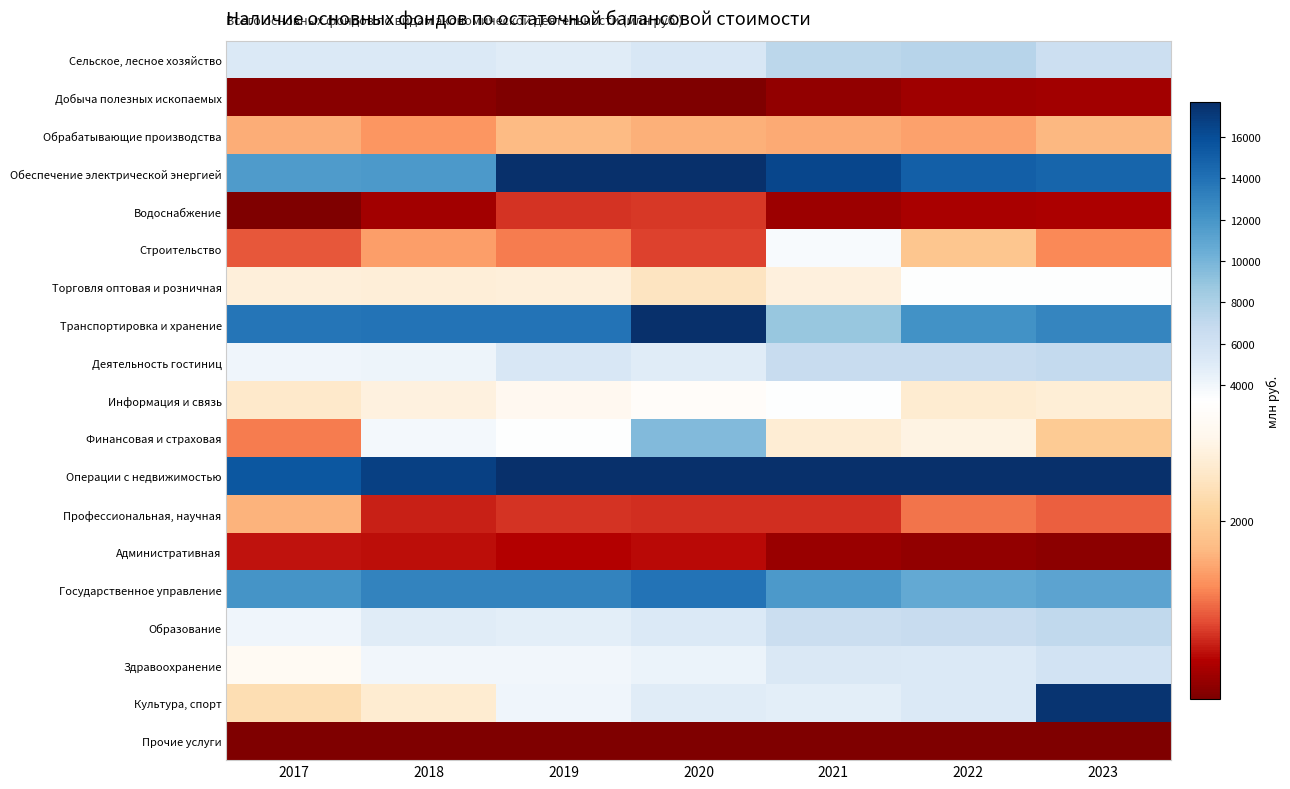

Rank the series by their maximum value, from highest to lowest.

Операции с недвижимостью, Транспортировка и хранение, Обеспечение электрической энергией, Культура, спорт, Государственное управление, Финансовая и страховая, Сельское, лесное хозяйство, Образование, Деятельность гостиниц, Здравоохранение, Строительство, Информация и связь, Торговля оптовая и розничная, Обрабатывающие производства, Профессиональная, научная, Водоснабжение, Административная, Добыча полезных ископаемых, Прочие услуги